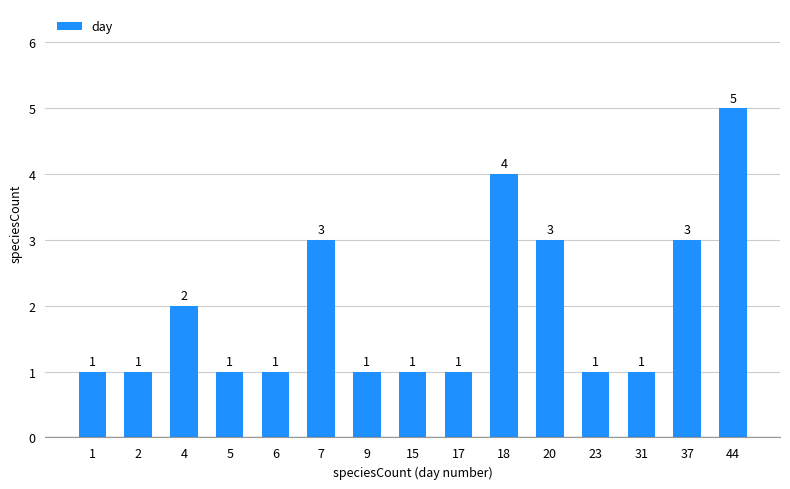

Is it true that the value at 37 is 3?

True